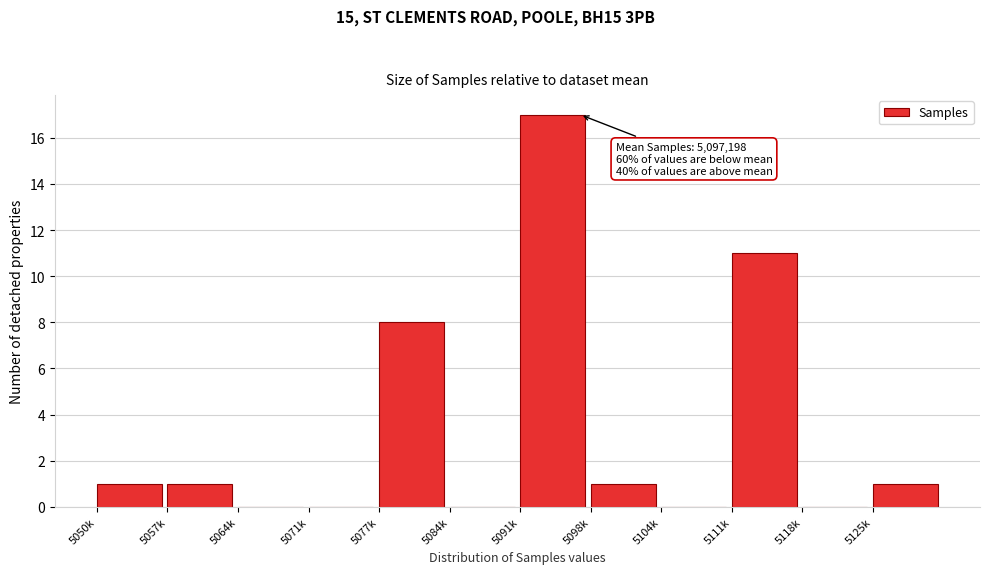

Reading right to left, list all the values displayed in this chart.

5125k=1	5118k=0	5111k=11	5104k=0	5098k=1	5091k=17	5084k=0	5077k=8	5071k=0	5064k=0	5057k=1	5050k=1